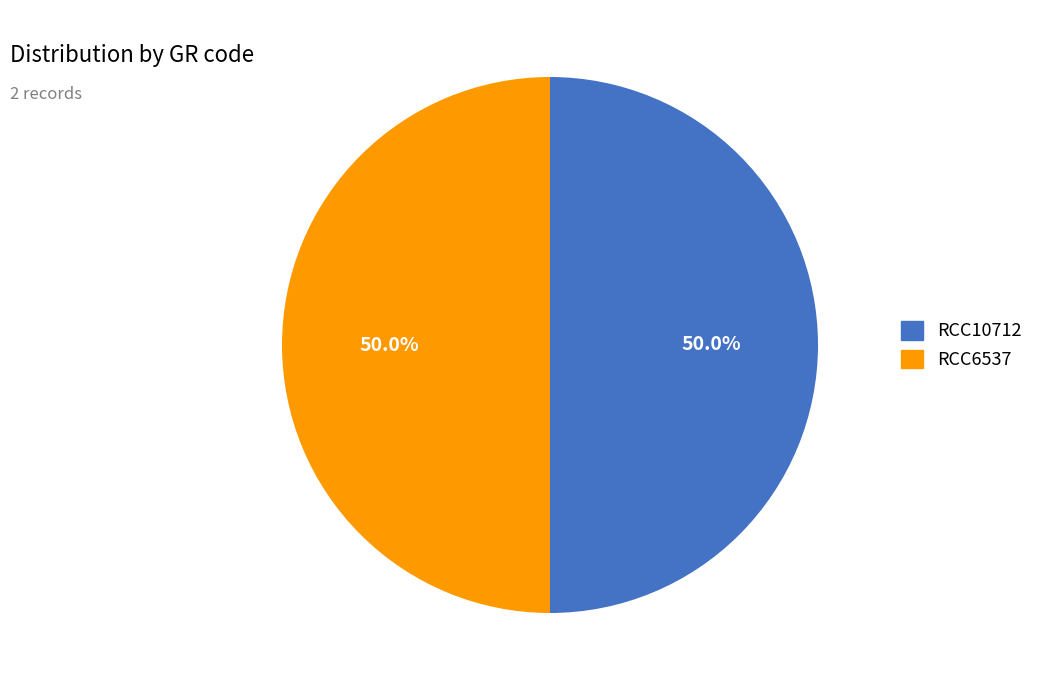

What is the ratio of the value at RCC10712 to the value at RCC6537?

1.0